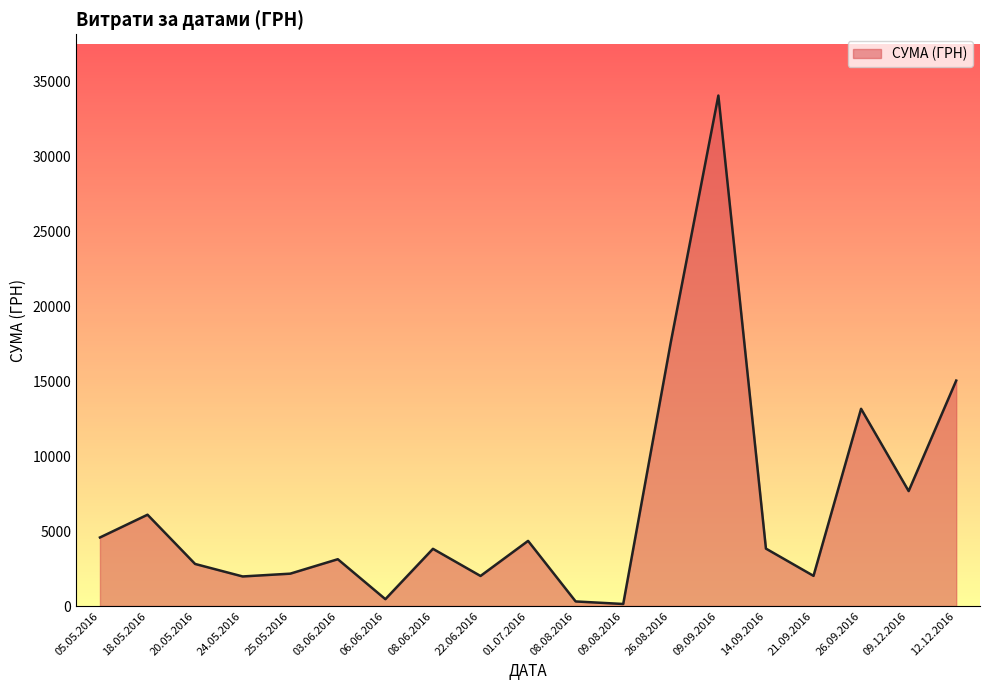

What is the average value?

6592.1